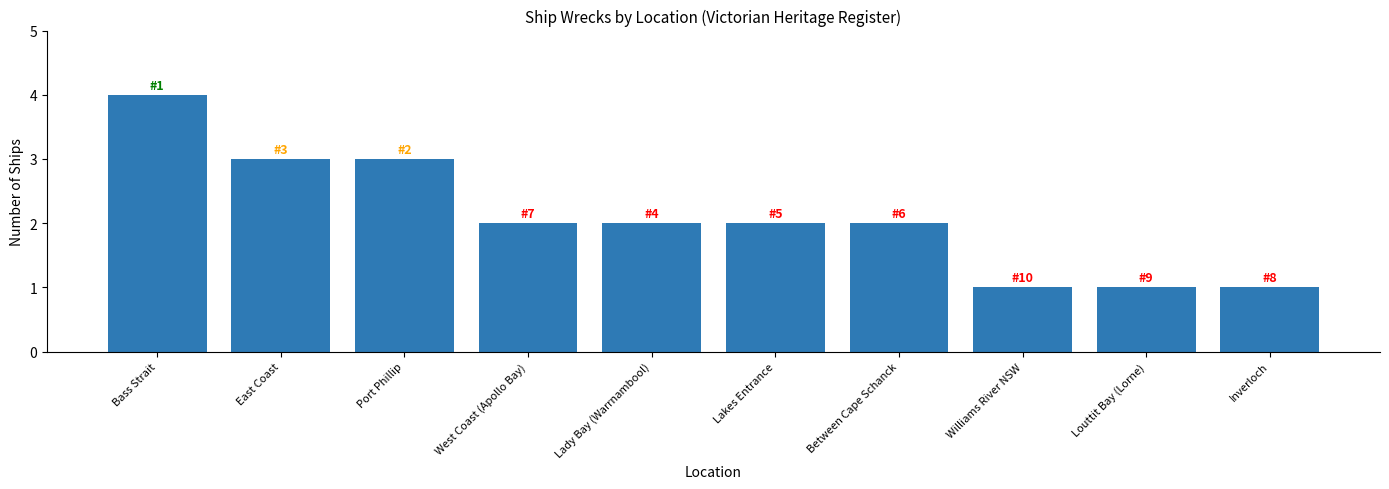

Approximately how many times larger is the value at East Coast compared to West Coast (Apollo Bay)?

1.5